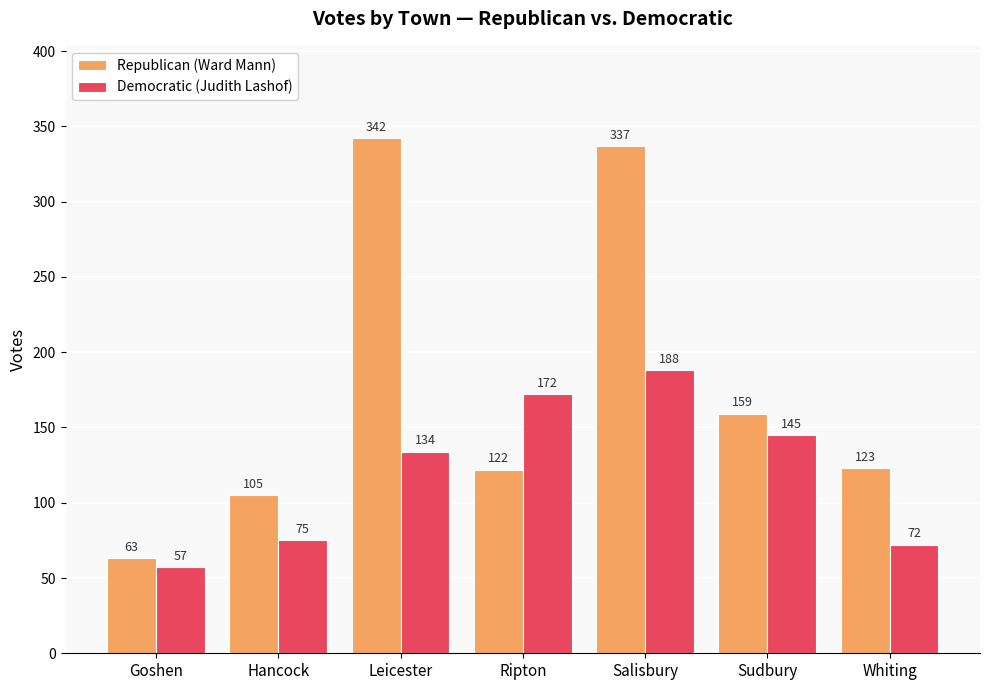

What is the label of the 7th bar from the right?

Goshen